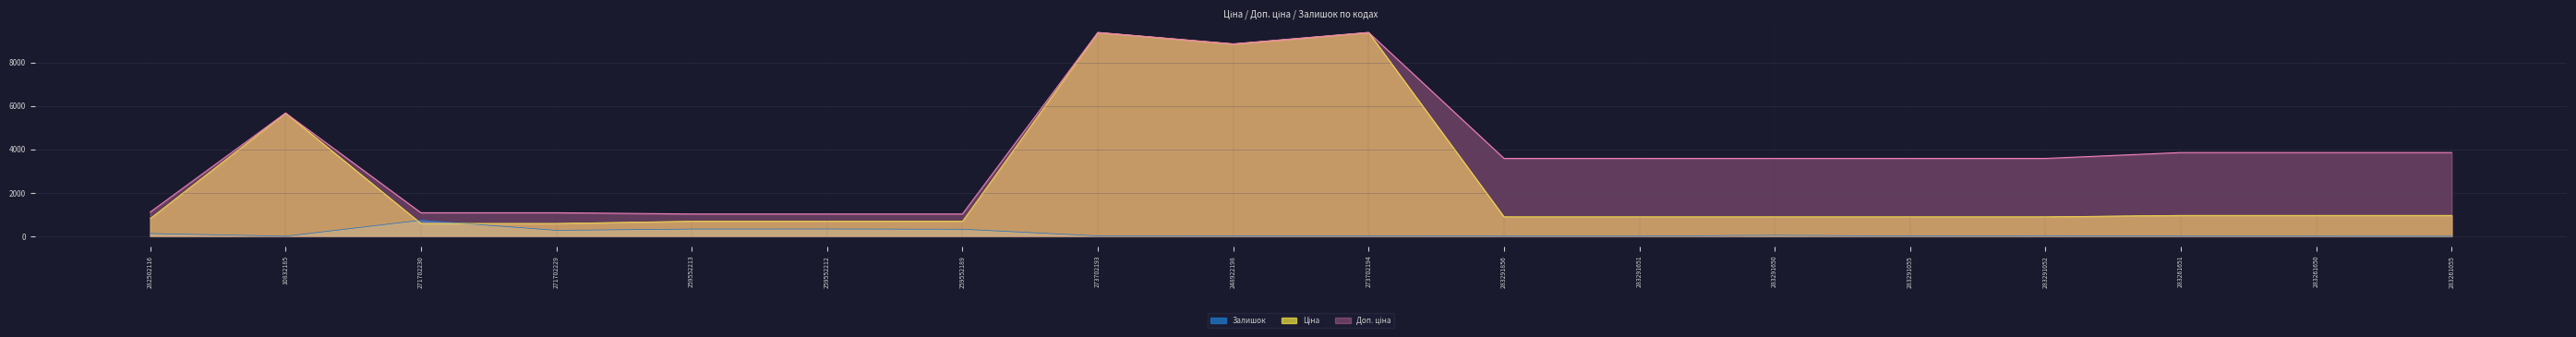

Does the chart display data point markers on the line(s)?

No